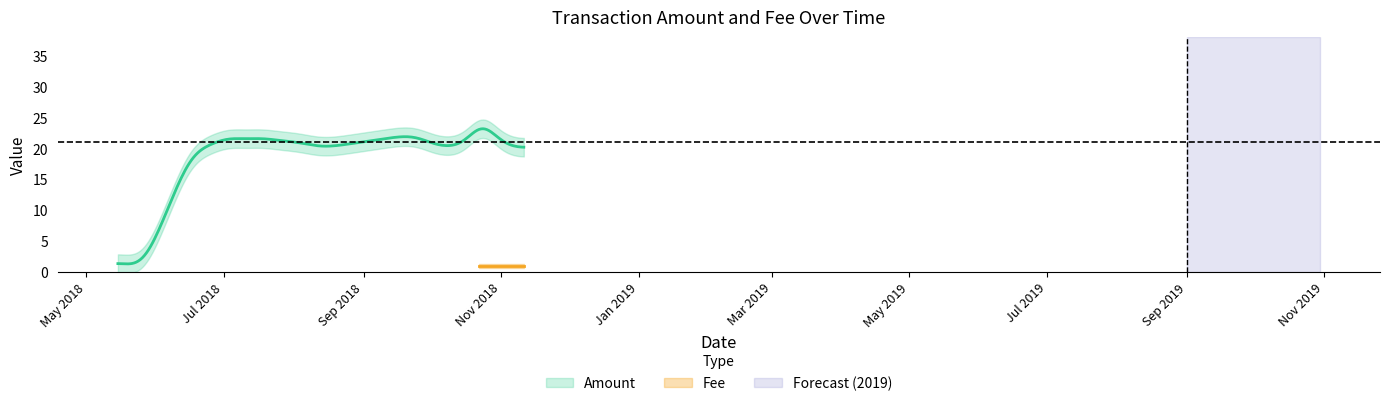

Rank the series by their maximum value, from highest to lowest.

Amount, Fee